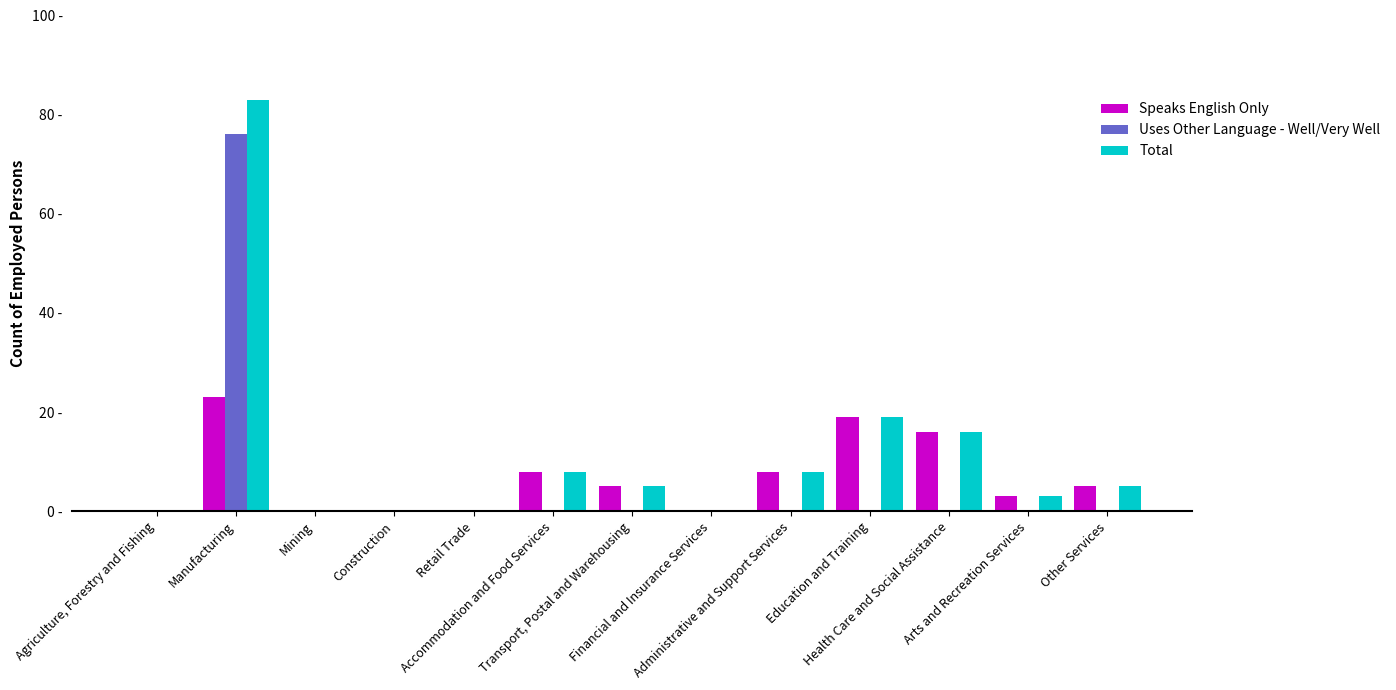

Reading left to right, transcribe all the data shown in this chart.

Speaks English Only: 0	23	0	0	0	8	5	0	8	19	16	3	5
Uses Other Language - Well/Very Well: 0	76	0	0	0	0	0	0	0	0	0	0	0
Total: 0	83	0	0	0	8	5	0	8	19	16	3	5